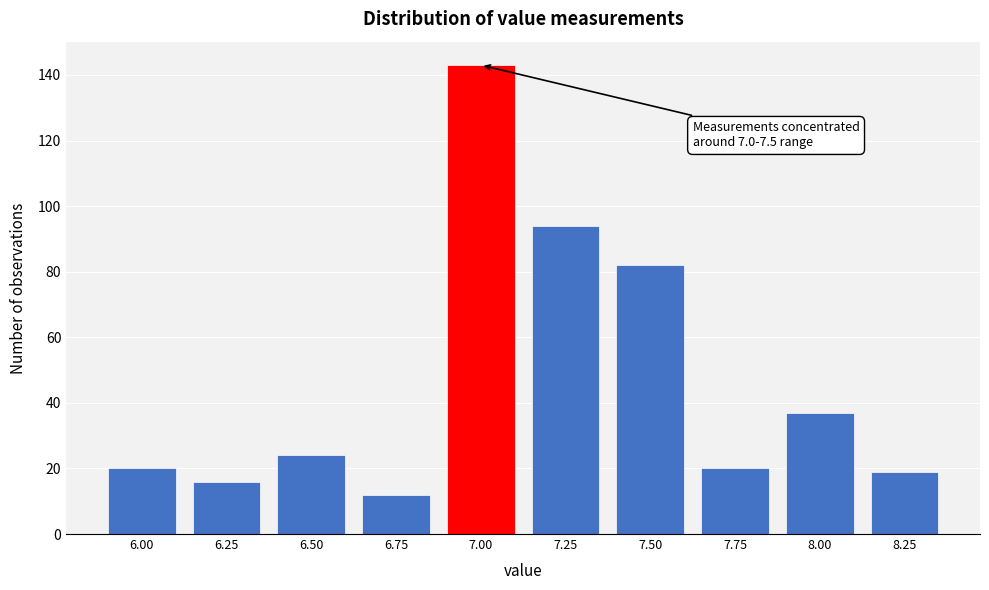

Reading left to right, transcribe all the data shown in this chart.

20	16	24	12	143	94	82	20	37	19